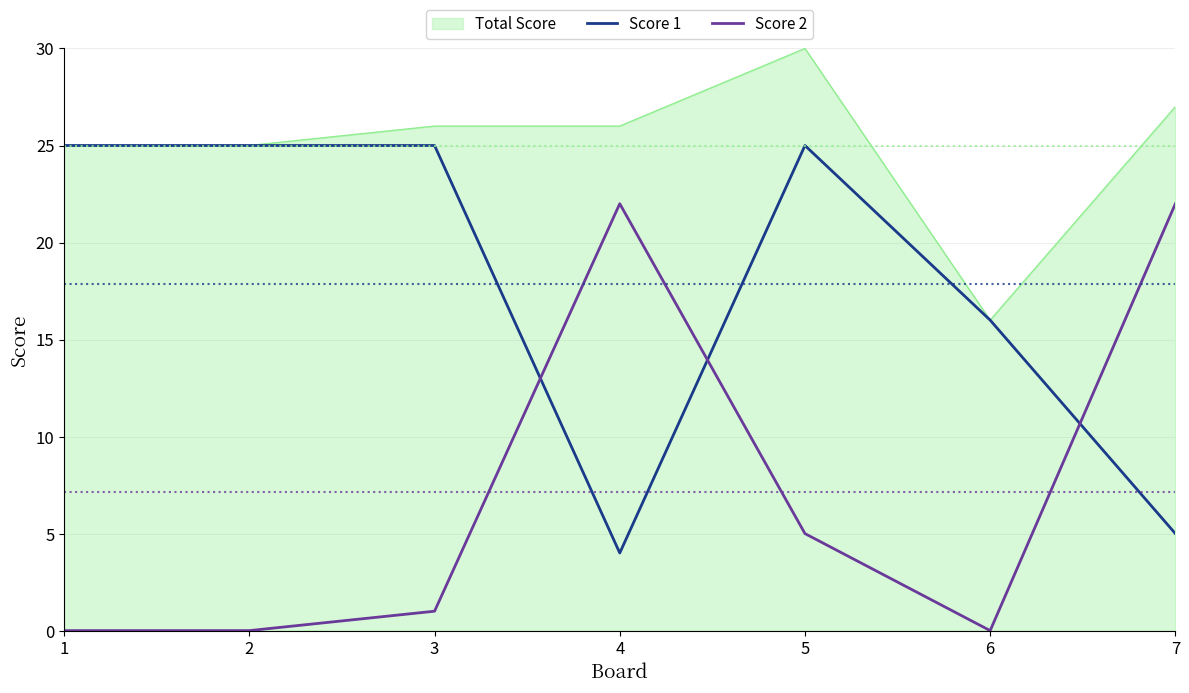

The Total Score series shows 38 at 1. True or false?

False